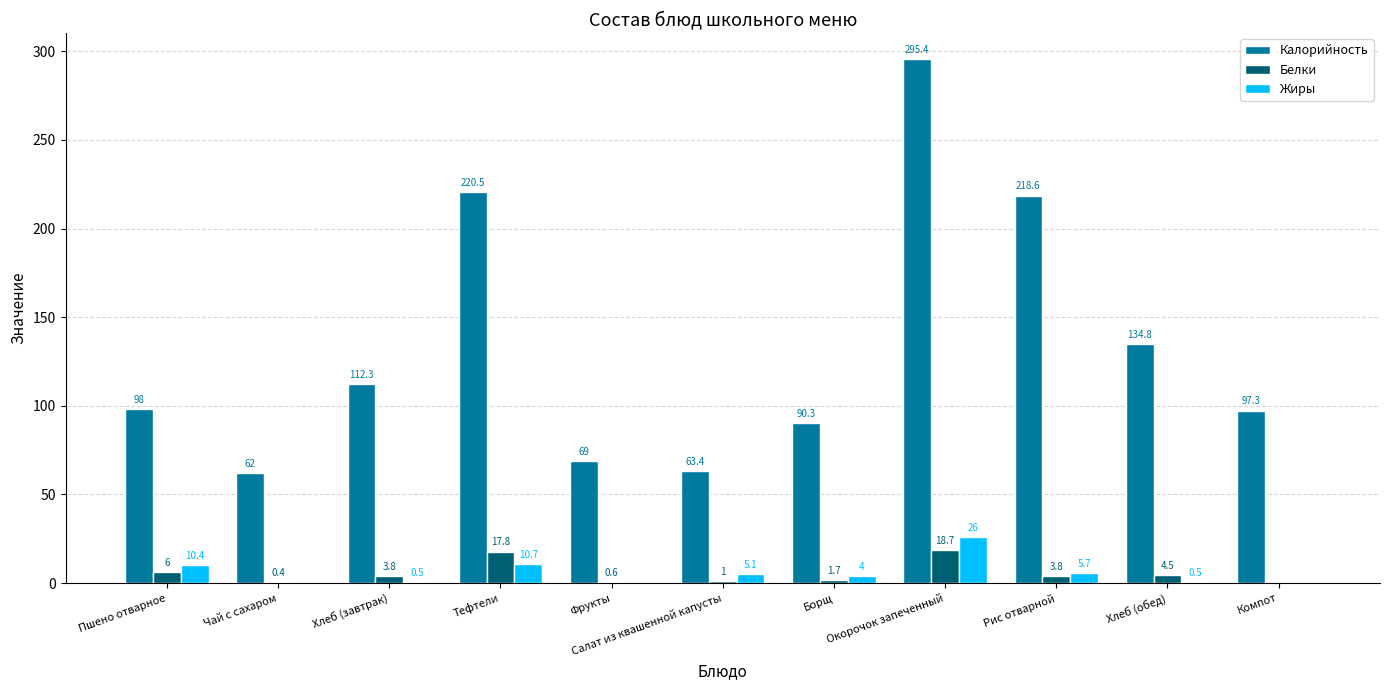

Where is Жиры nearest to the value 13?

Тефтели